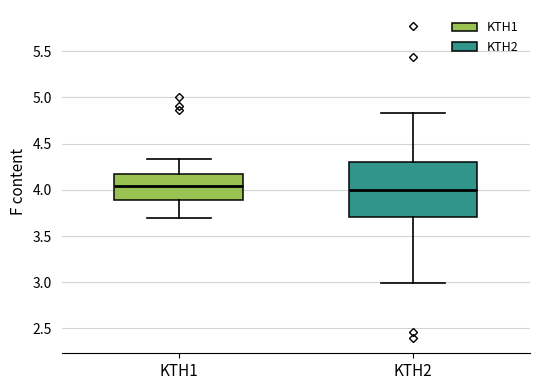

Comparing the boxes themselves (not the whiskers), which one is the tallest?

KTH2